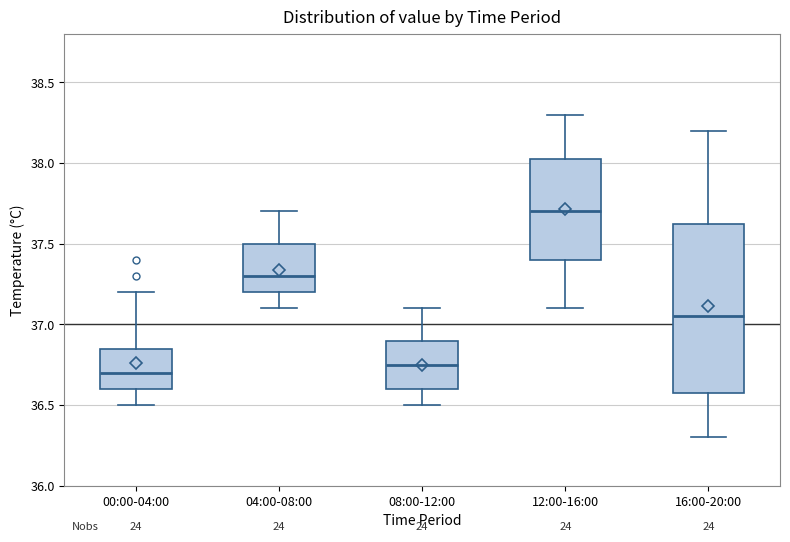

Reading left to right, transcribe this box plot: for each box, give where its median line is, the range the box spans, and where its two whiskers end, as read against the y-axis. The values are not printed on the chart, so give them approximately, as read against the axis.

00:00-04:00: median 36.70, box 36.60 to 36.85, whiskers 36.50 to 37.20
04:00-08:00: median 37.30, box 37.20 to 37.50, whiskers 37.10 to 37.70
08:00-12:00: median 36.75, box 36.60 to 36.90, whiskers 36.50 to 37.10
12:00-16:00: median 37.70, box 37.40 to 38.05, whiskers 37.10 to 38.30
16:00-20:00: median 37.05, box 36.60 to 37.65, whiskers 36.30 to 38.20